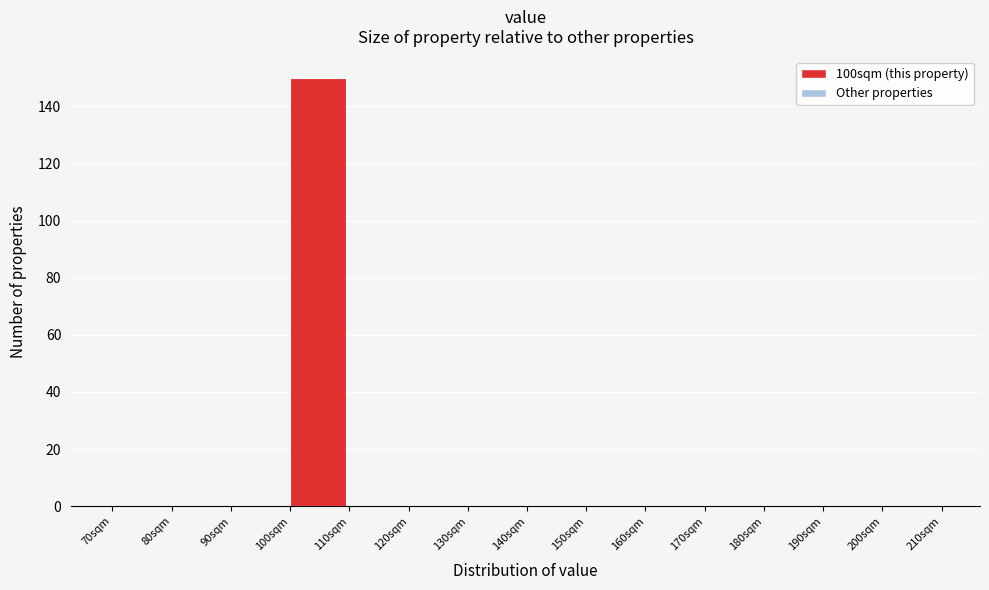

Reading left to right, transcribe this chart: for each bar, give the range it covers on the x-axis and its height. The values are not printed on the chart, so give them approximately, as read against the axis.

70 to 80: 0
80 to 90: 0
90 to 100: 0
100 to 110: 150
110 to 120: 0
120 to 130: 0
130 to 140: 0
140 to 150: 0
150 to 160: 0
160 to 170: 0
170 to 180: 0
180 to 190: 0
190 to 200: 0
200 to 210: 0